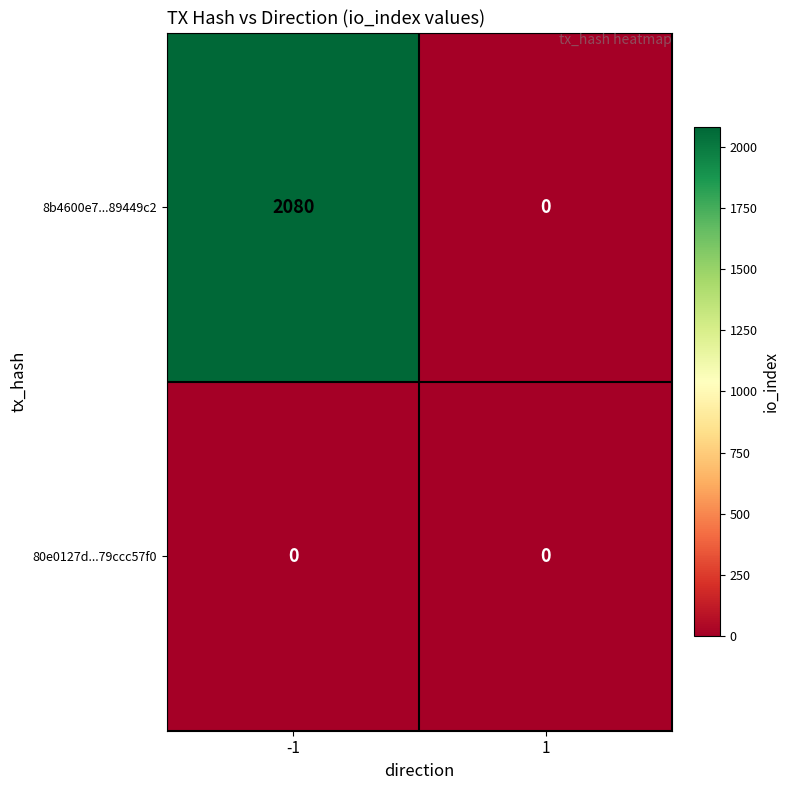

The 8b4600e7...89449c2 series shows 2806 at -1. True or false?

False